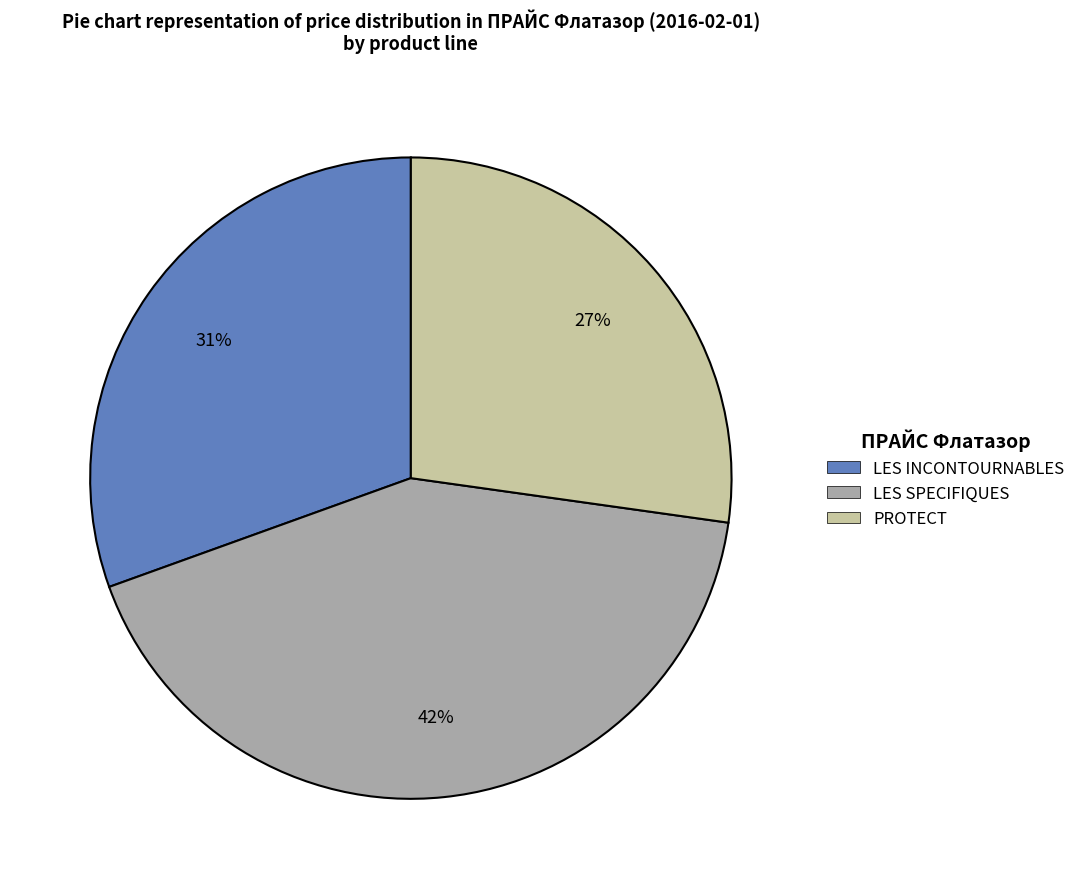

To the nearest percent, what is the difference between the largest and smallest slice percentages?

15%